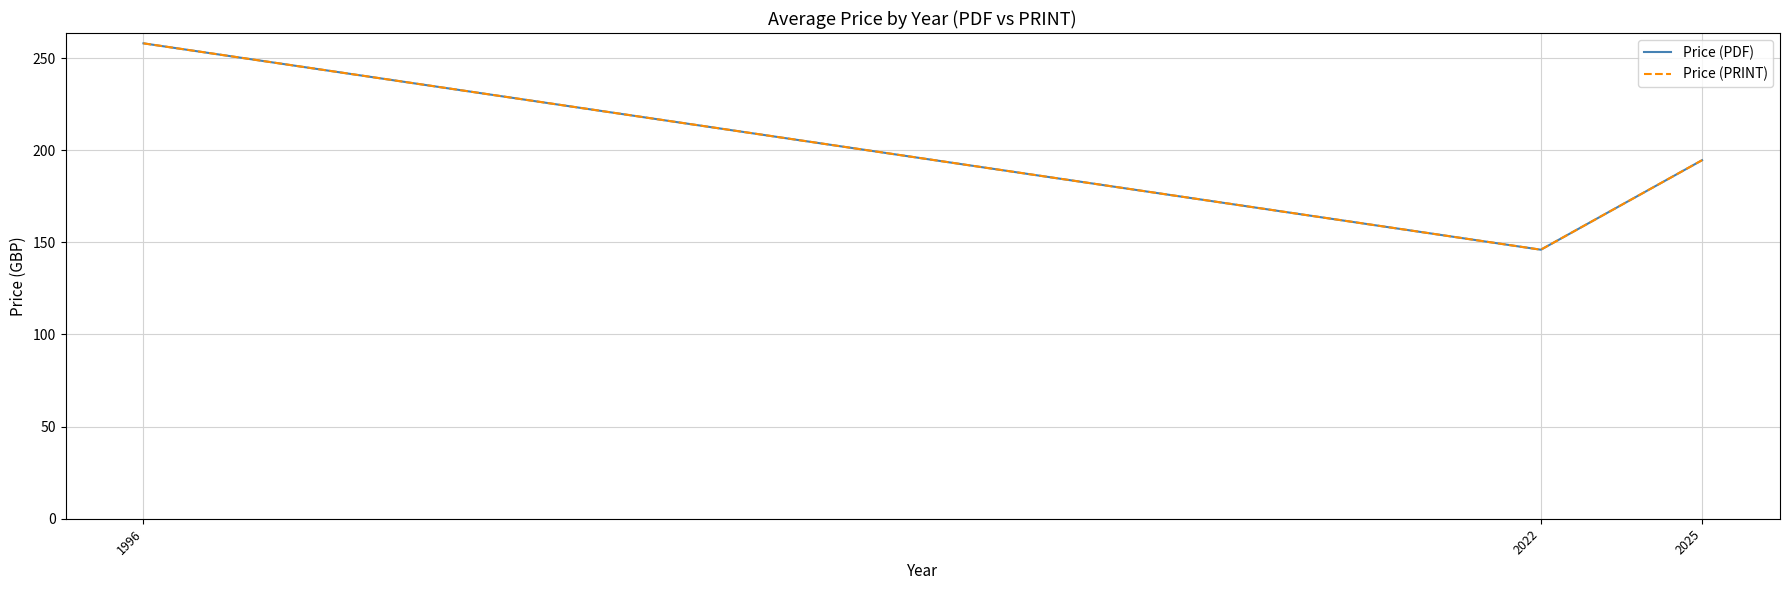

Is this an area chart (filled region under the line)?

No